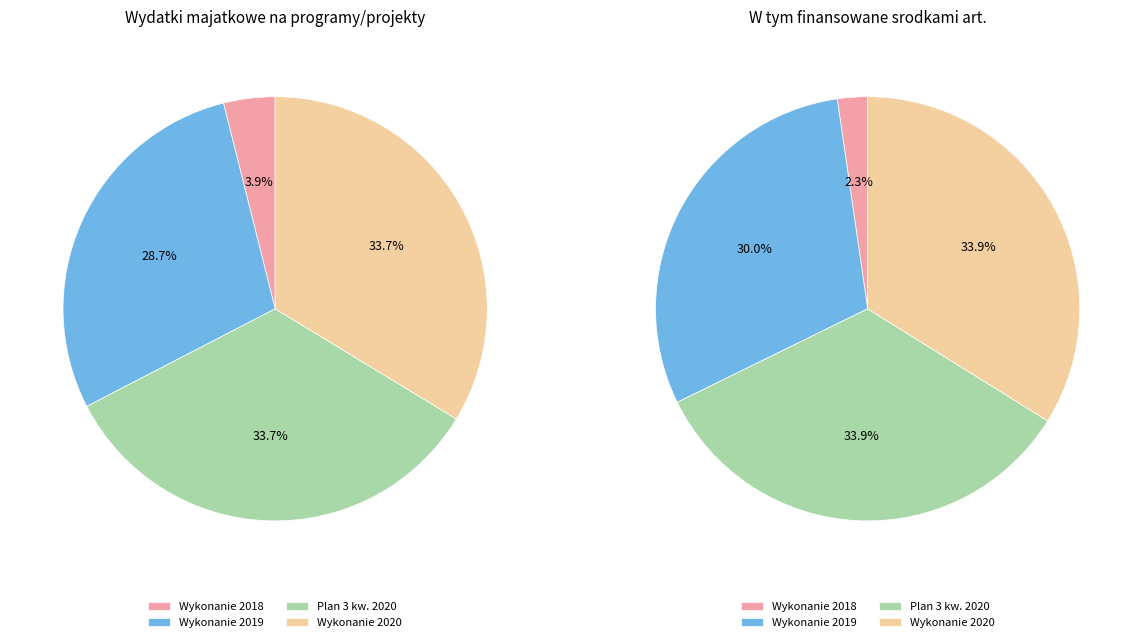

Does Plan 3 kw. 2020 account for over 50% of the chart?

No